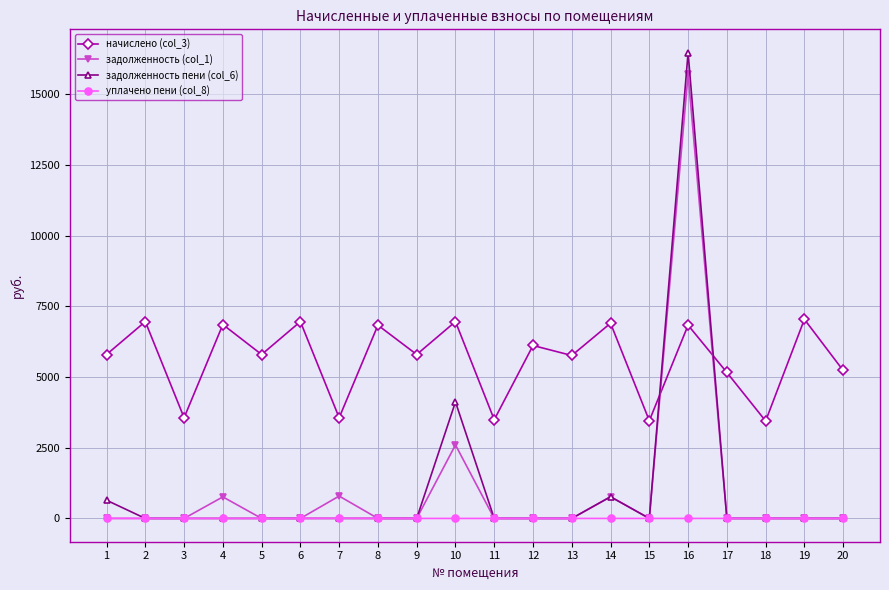

At which category is the sum across all series the highest?

16